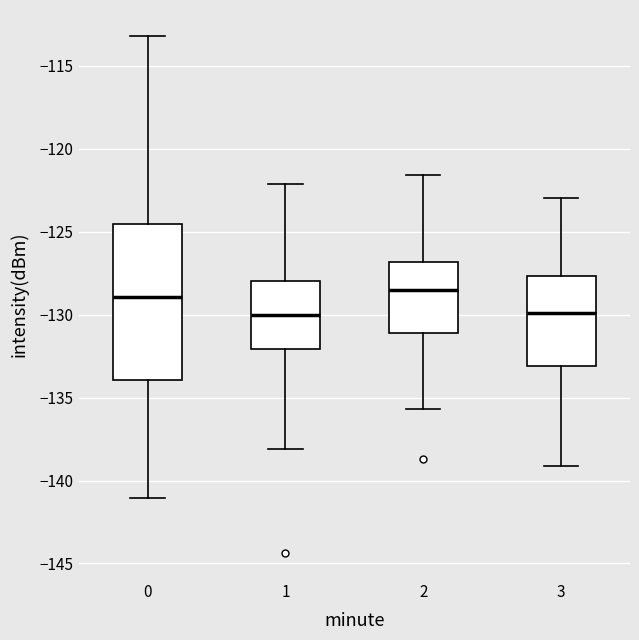

Reading left to right, read every box against the y-axis: the position of its median line, the range the box covers, and the ends of its whiskers. The values are not printed on the chart, so give them approximately, as read against the axis.

0: median -129.0, box -134.0 to -124.5, whiskers -141.0 to -113.0
1: median -130.0, box -132.0 to -128.0, whiskers -138.0 to -122.0
2: median -128.5, box -131.0 to -127.0, whiskers -135.5 to -121.5
3: median -130.0, box -133.0 to -127.5, whiskers -139.0 to -123.0